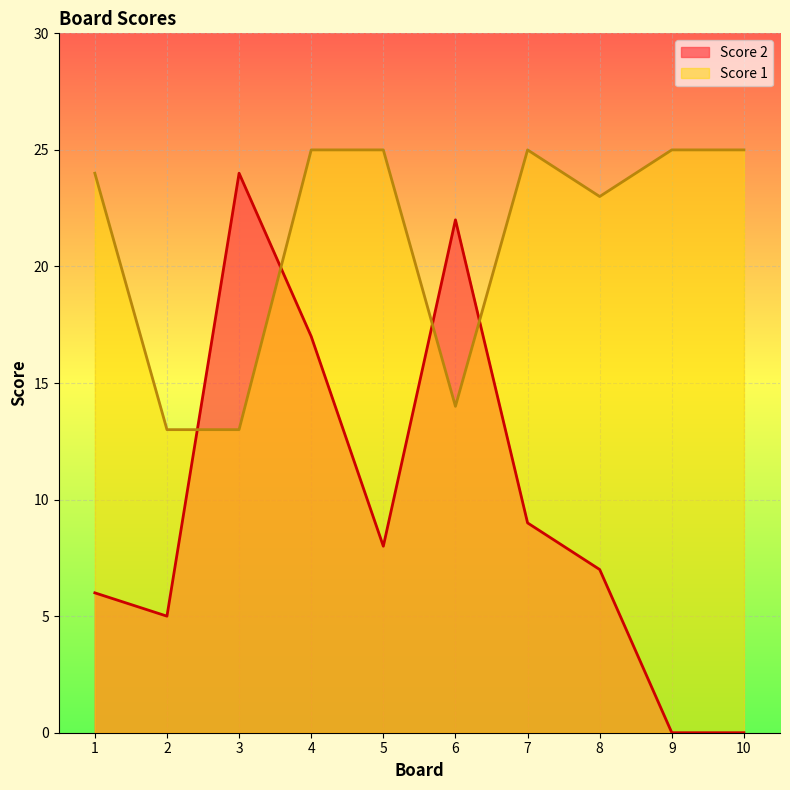

How many series are shown in this chart?

2